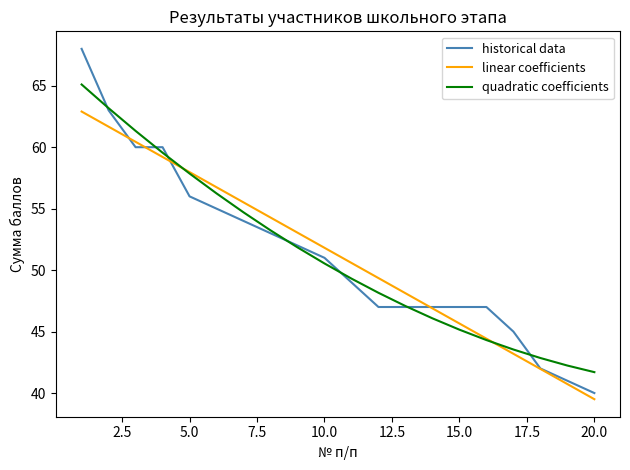

What is the maximum value shown in the chart?

68.0